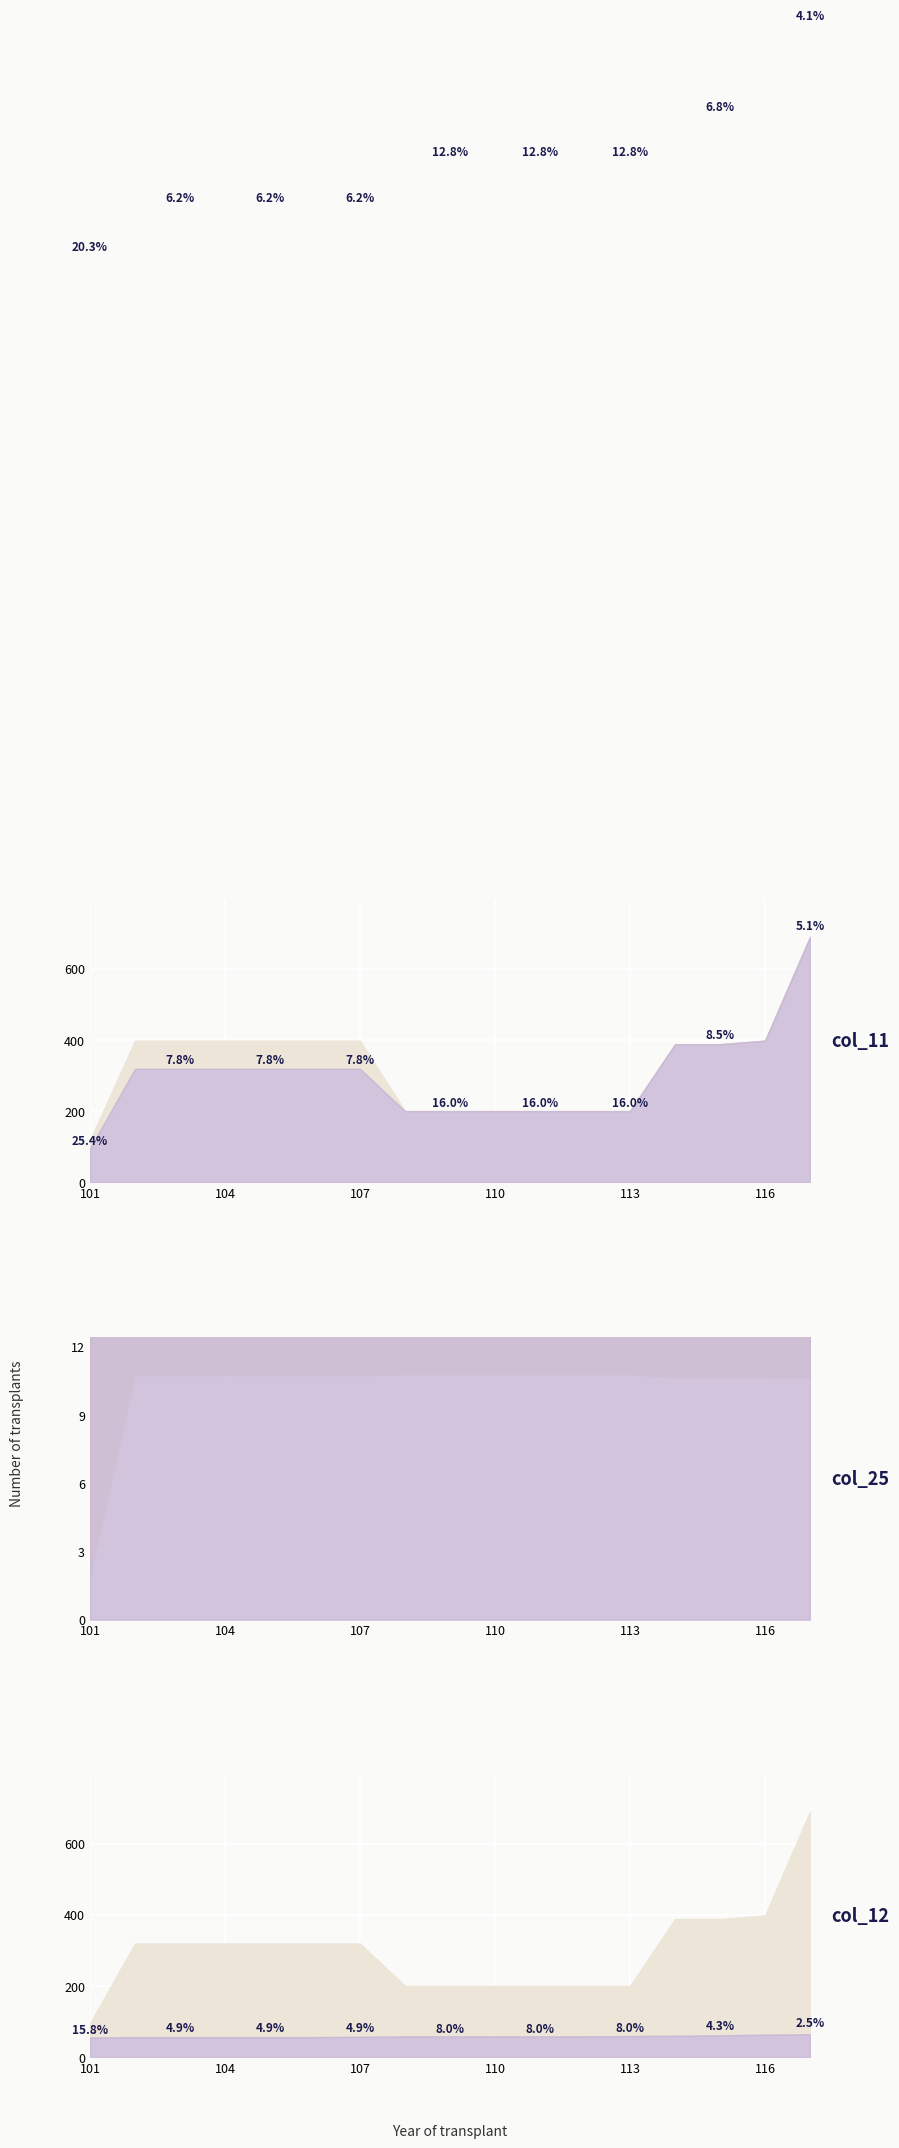

What is the total value across all series at 115?

999.8